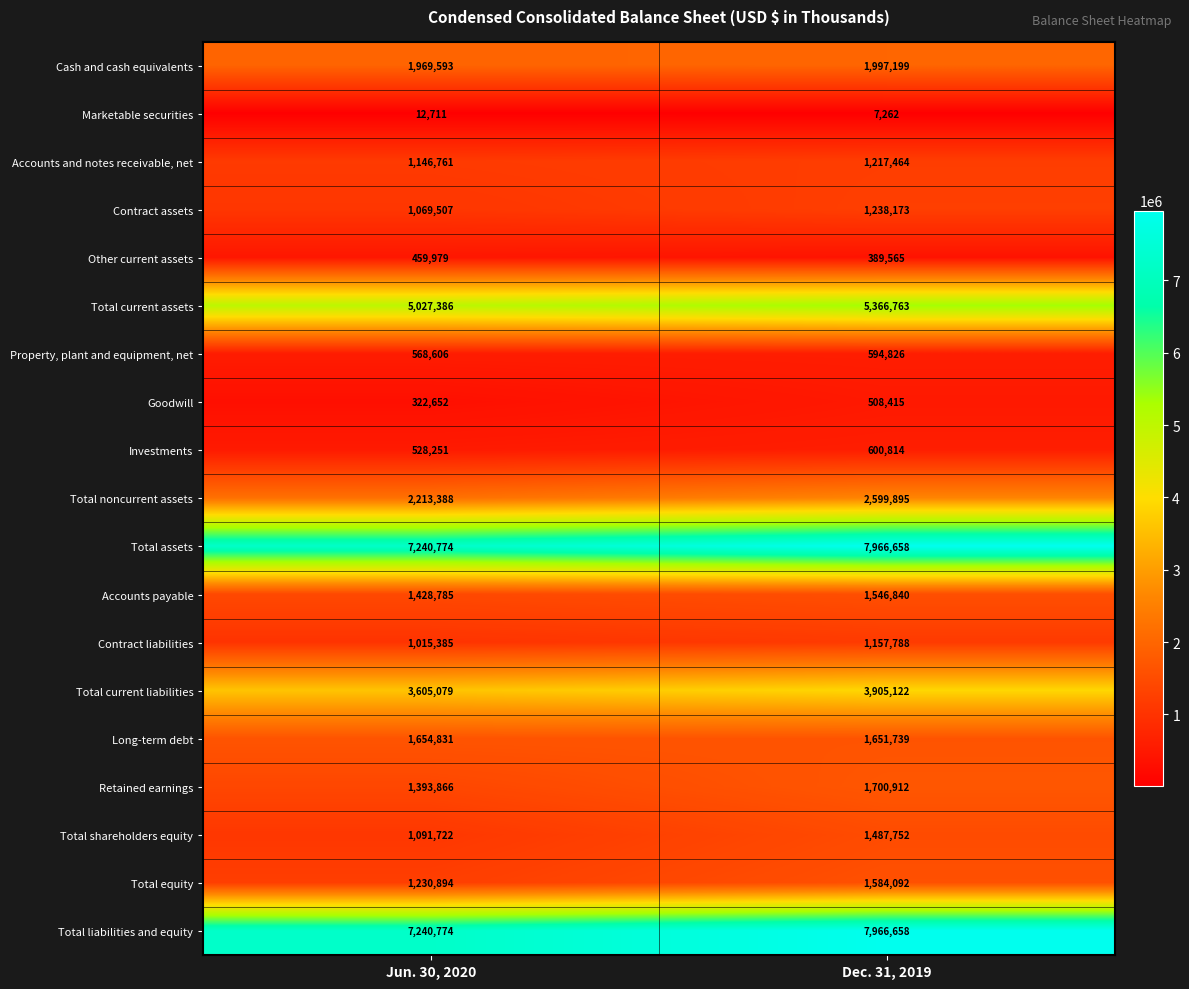

True or false: Total noncurrent assets has a value of 2213388 at Jun. 30, 2020.

True